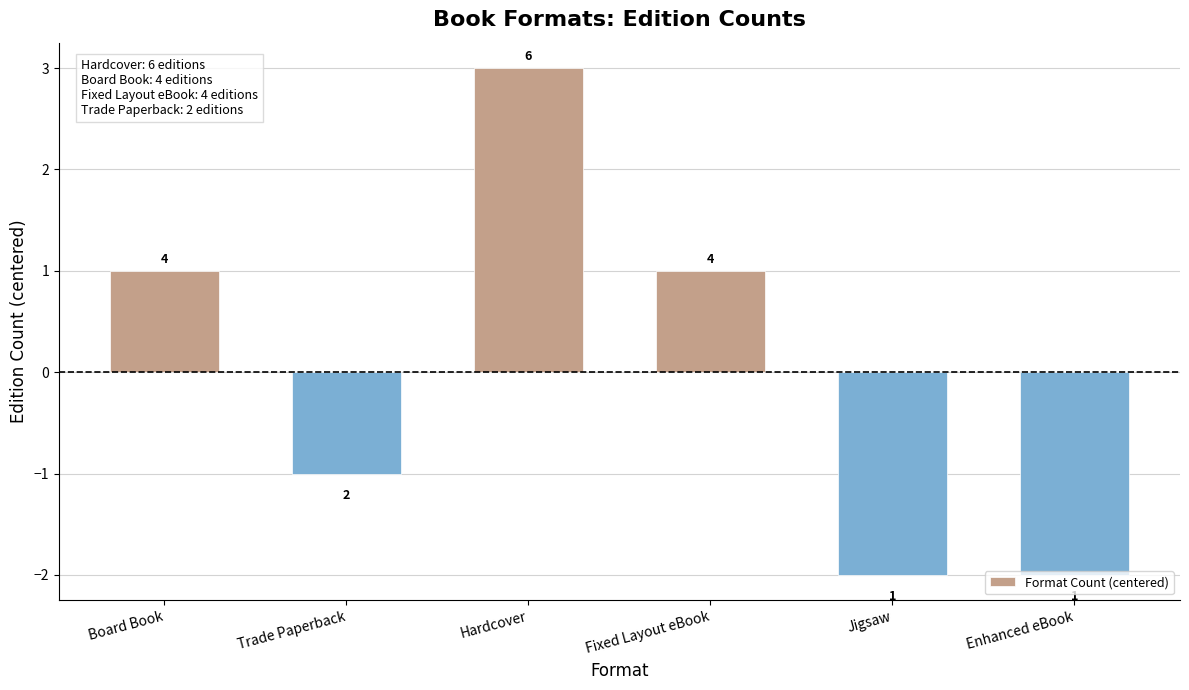

What is the label of the 3rd bar from the left?

Hardcover